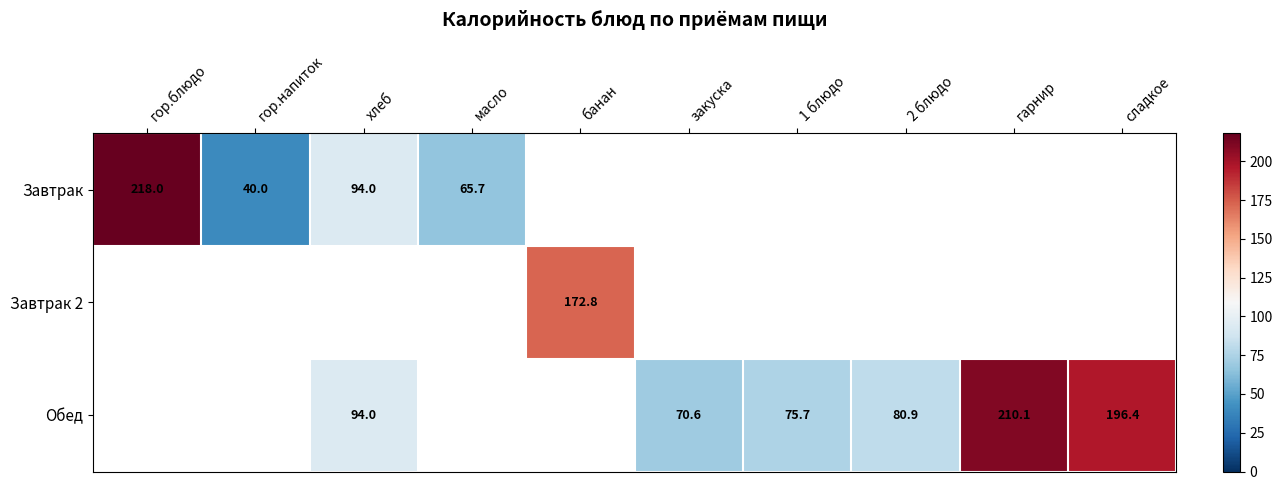

The value of Обед at гарнир is 363.9. True or false?

False